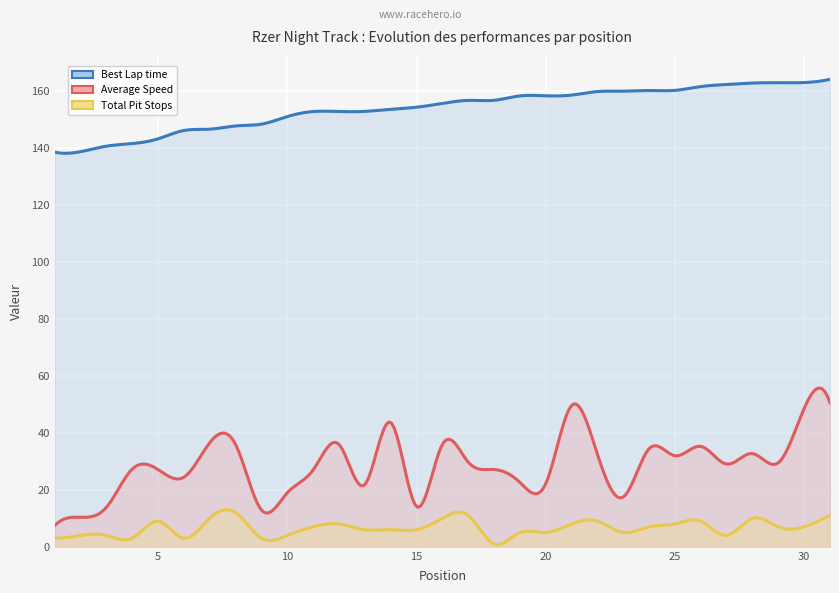

At which category does Total Pit Stops reach its first local peak?

5